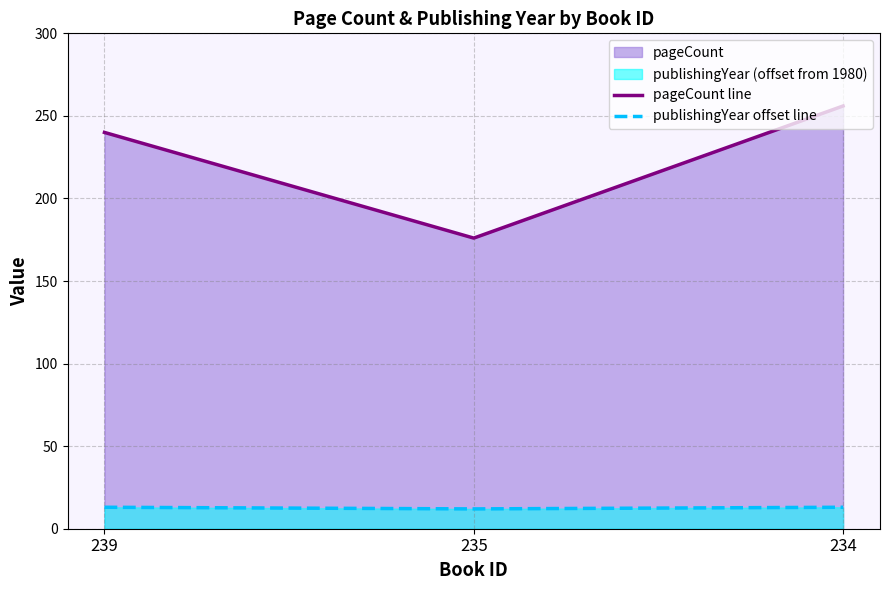

List the series in order of their overall mean, highest first.

pageCount line, publishingYear offset line